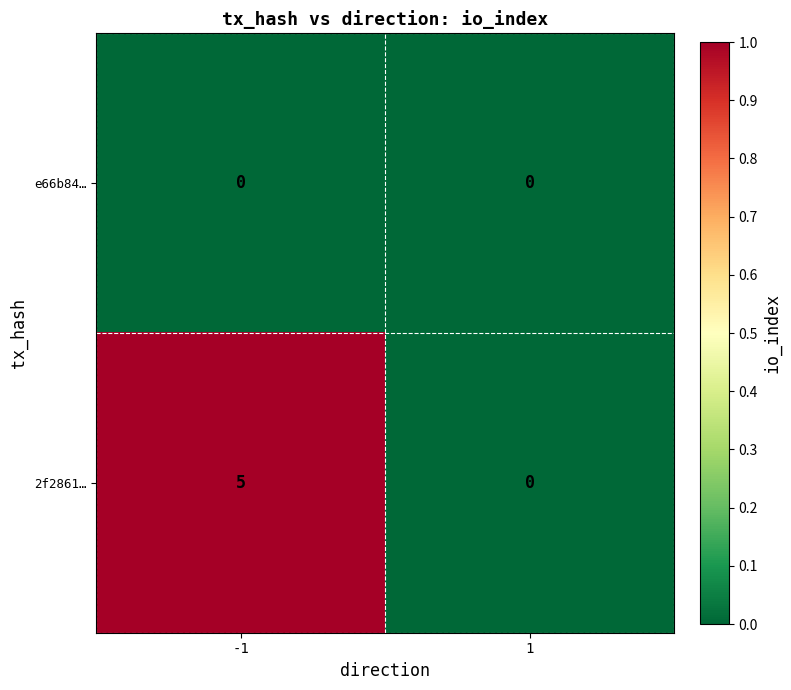

True or false: 2f2861… has a value of 3 at -1.

False